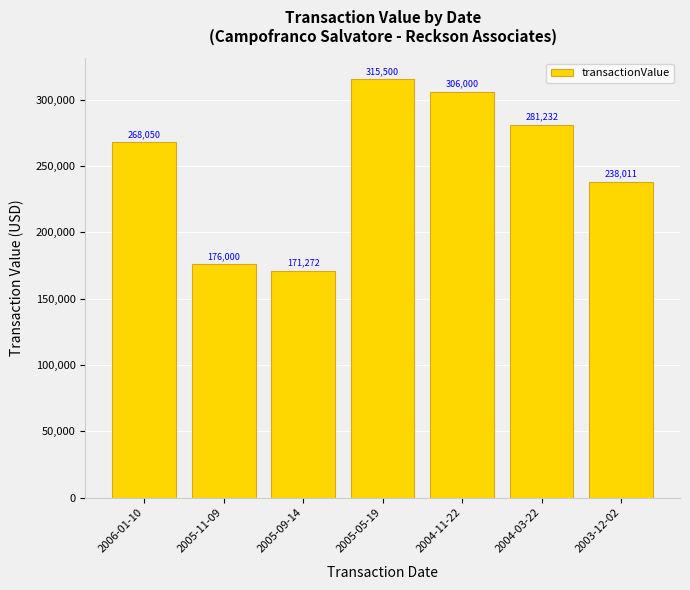

Reading left to right, list all the values displayed in this chart.

2006-01-10=268050	2005-11-09=176000	2005-09-14=171272	2005-05-19=315500	2004-11-22=306000	2004-03-22=281232	2003-12-02=238011